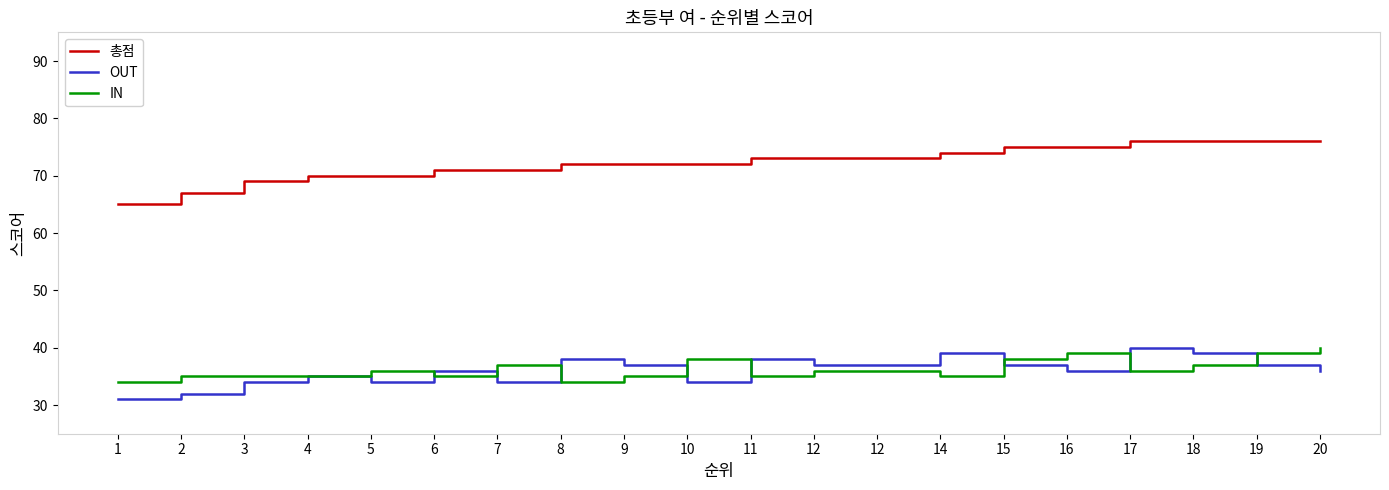

True or false: IN and 총점 intersect in this chart.

False